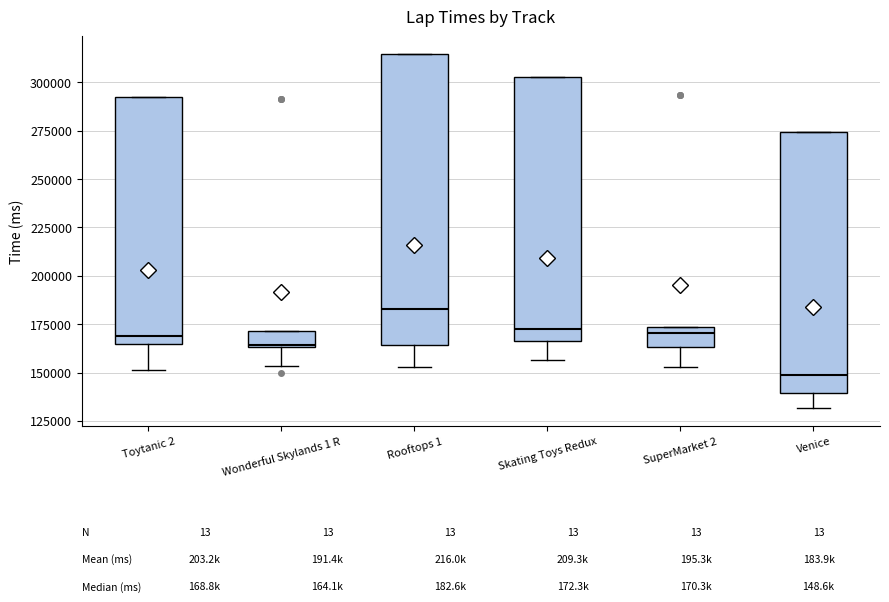

Reading left to right, transcribe this box plot: for each box, give where its median line is, the range the box spans, and where its two whiskers end, as read against the y-axis. The values are not printed on the chart, so give them approximately, as read against the axis.

Toytanic 2: median 170000, box 165000 to 290000, whiskers 150000 to 290000
Wonderful Skylands 1 R: median 165000, box 165000 to 170000, whiskers 155000 to 170000
Rooftops 1: median 185000, box 165000 to 315000, whiskers 155000 to 315000
Skating Toys Redux: median 170000, box 165000 to 305000, whiskers 155000 to 305000
SuperMarket 2: median 170000, box 165000 to 175000, whiskers 155000 to 175000
Venice: median 150000, box 140000 to 275000, whiskers 130000 to 275000